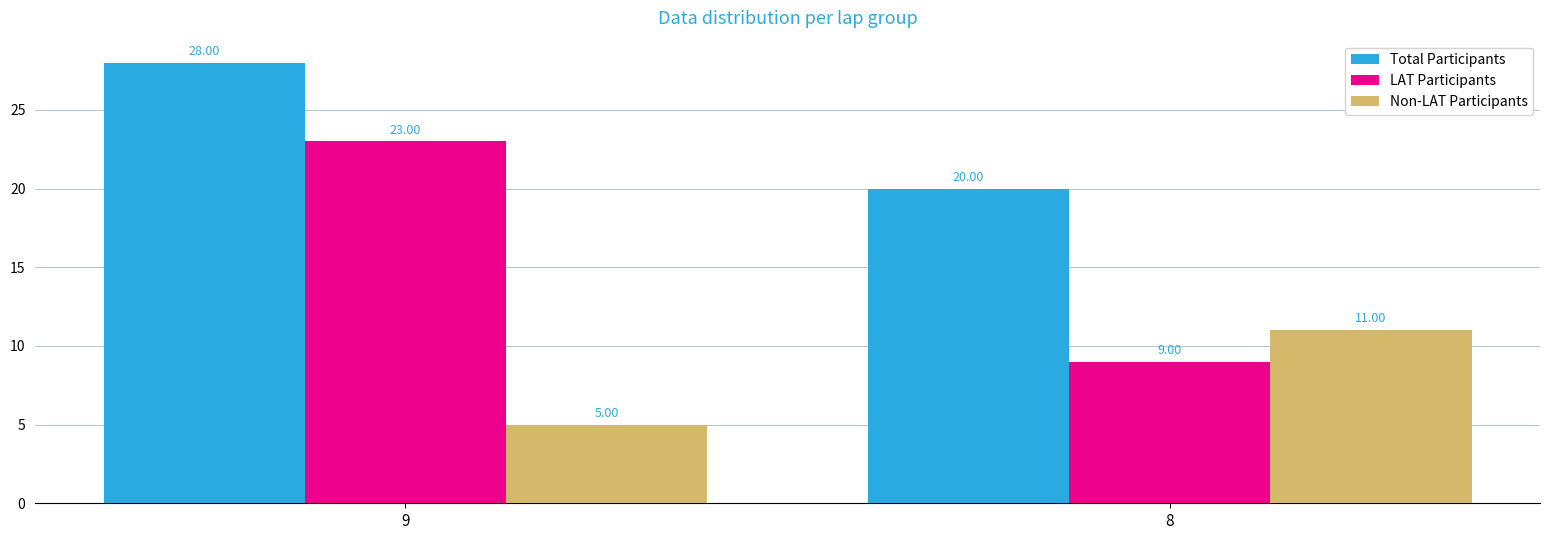

Reading left to right, what are all the values shown in this chart?

Total Participants: 28	20
LAT Participants: 23	9
Non-LAT Participants: 5	11